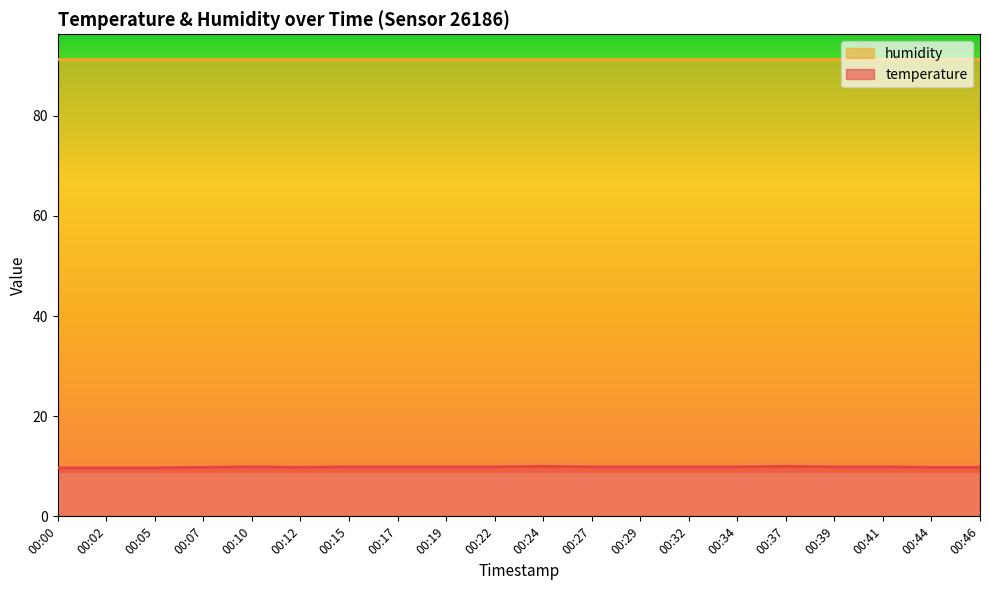

Rank the series by their average value, from highest to lowest.

humidity, temperature